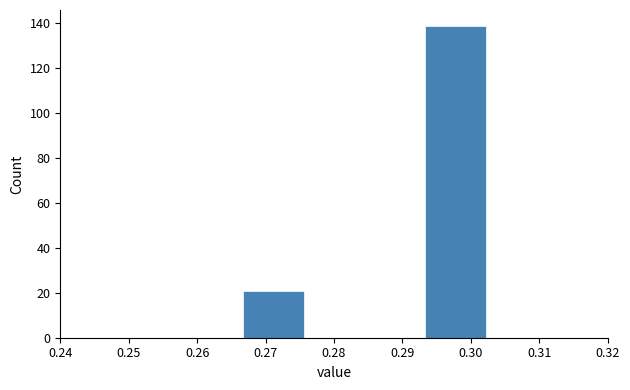

What is the height of the bar covering 0.293 to 0.302 on the x-axis? Neither the bar edges nor the heights are printed on the chart, so give them approximately, as read against the axes.

140